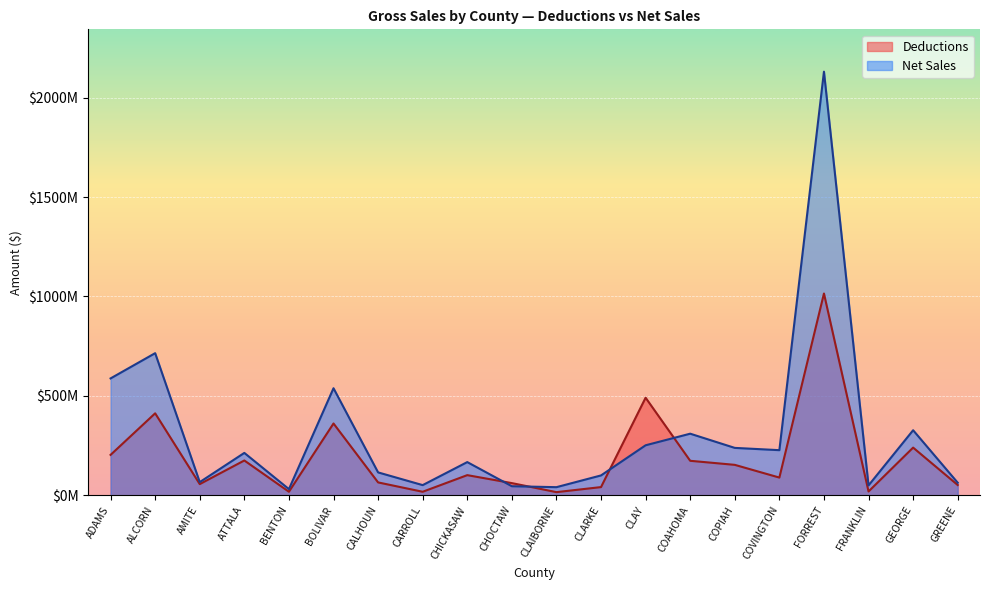

At which label does Deductions reach its minimum?

CLAIBORNE